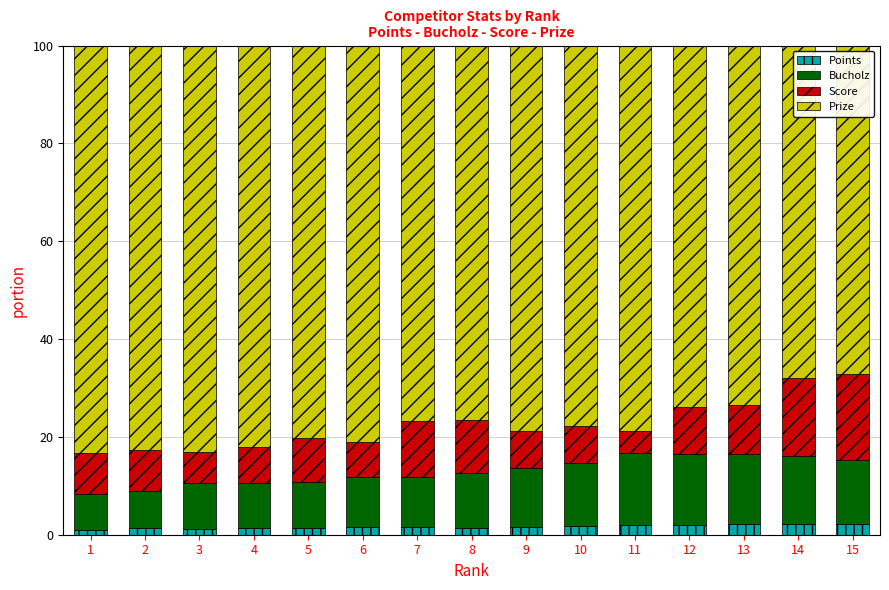

What is the sum of all Points values?

24.5